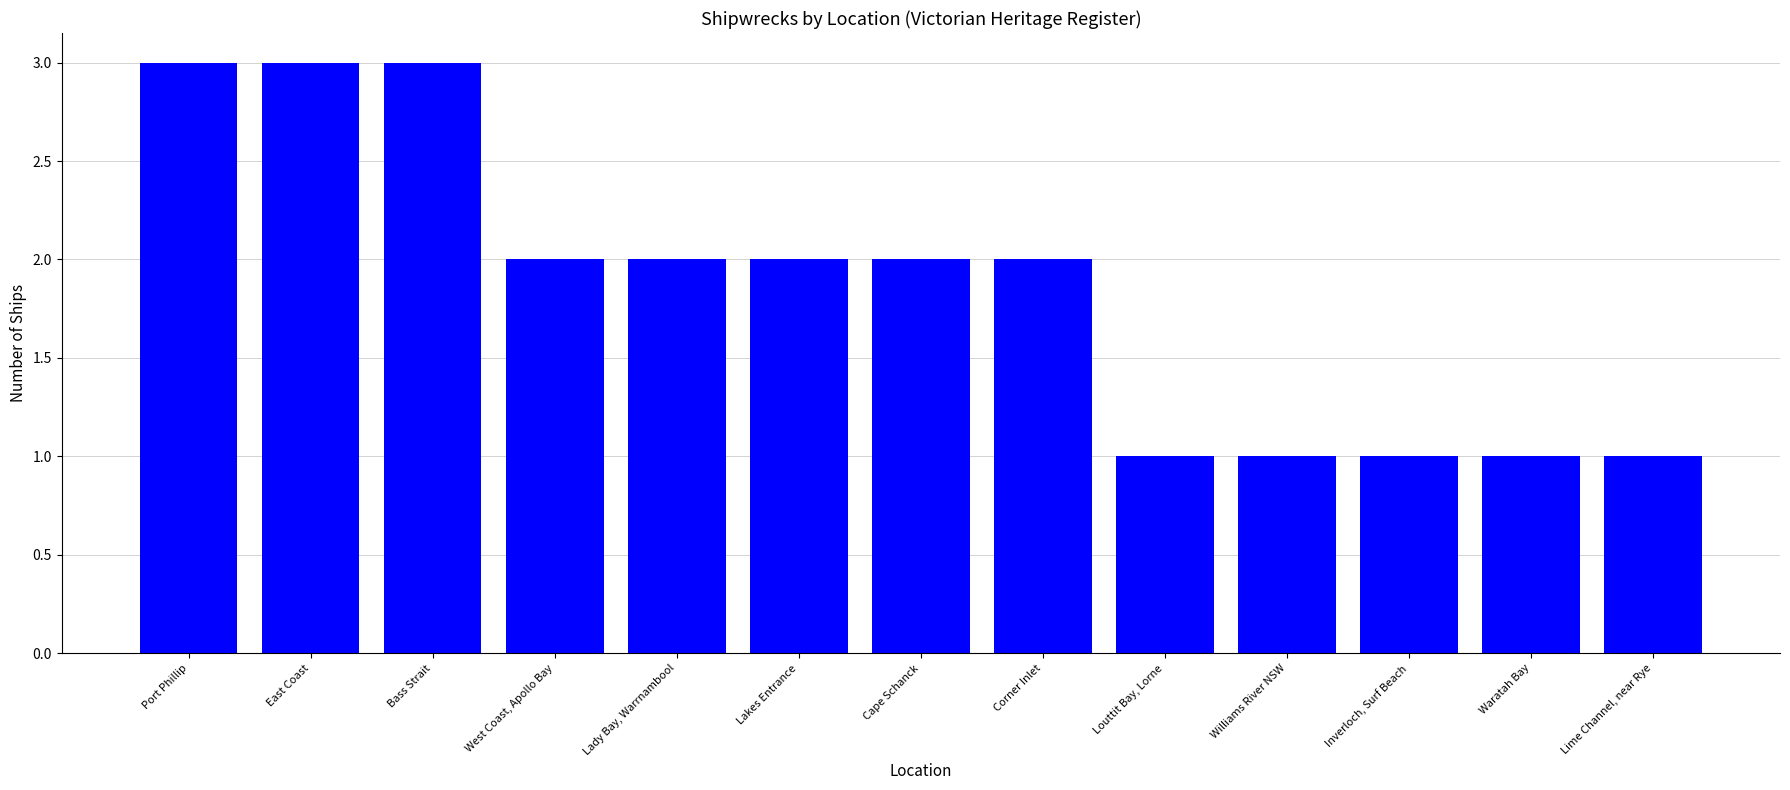

What is the minimum value shown in the chart?

1